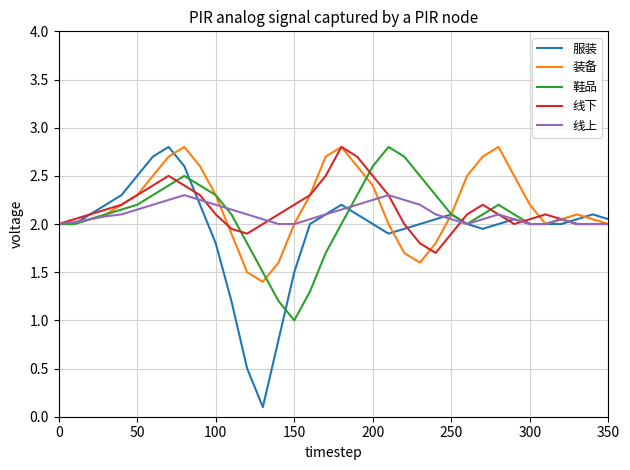

What is the maximum value for 线上?

2.3